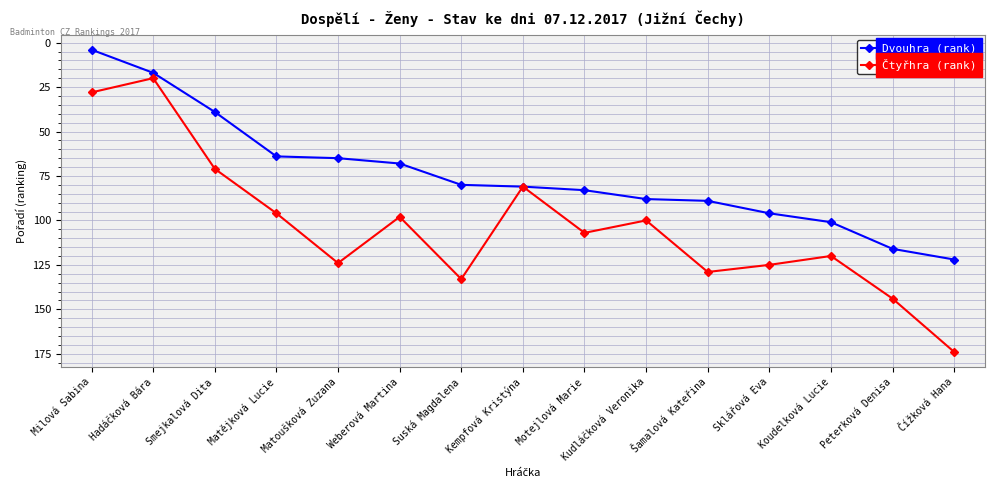

At which category is the sum across all series the highest?

Čížková Hana